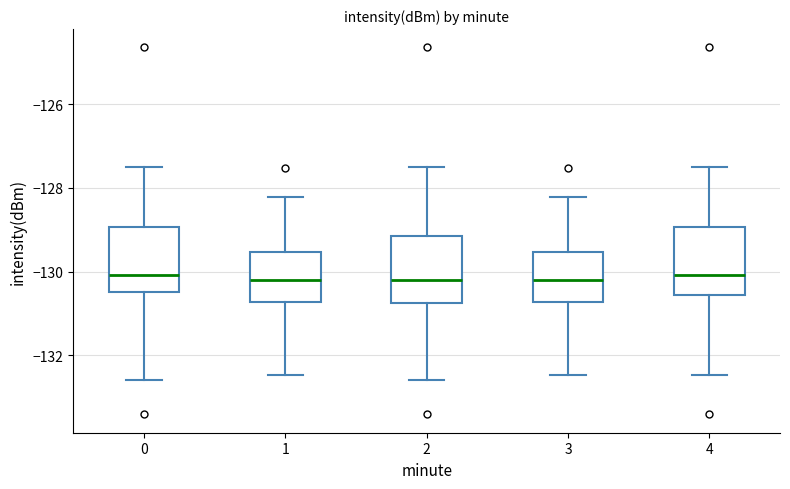

Where does the lower whisker of the box at x = 3 end on the y-axis? The values are not printed on the chart, so give them approximately, as read against the axis.

-132.4